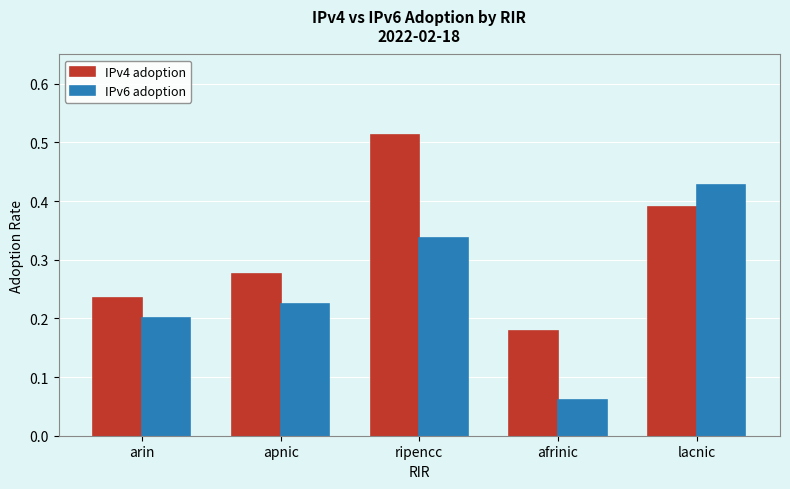

Rank the series at afrinic from highest to lowest value.

IPv4 adoption, IPv6 adoption